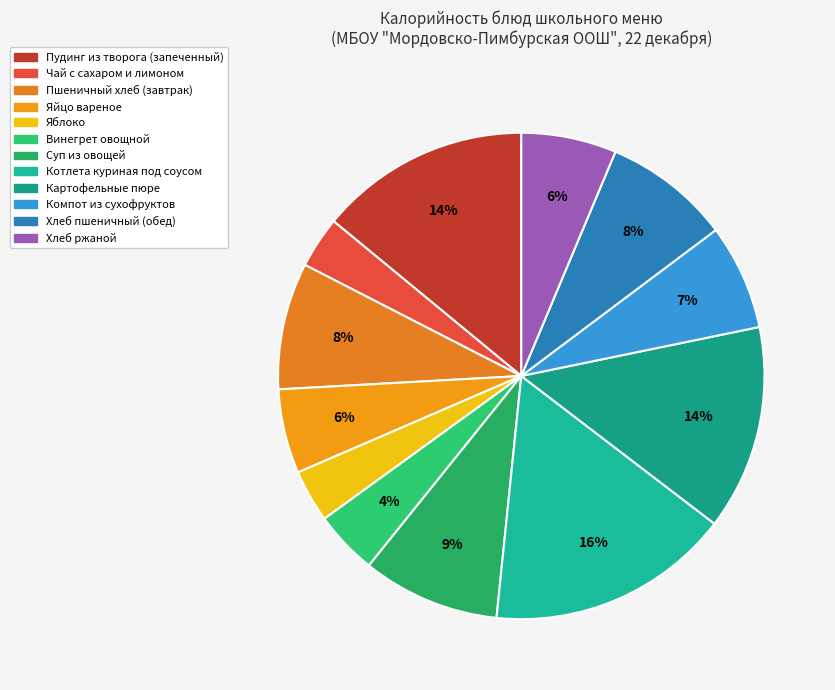

How many slices are in this pie chart?

12